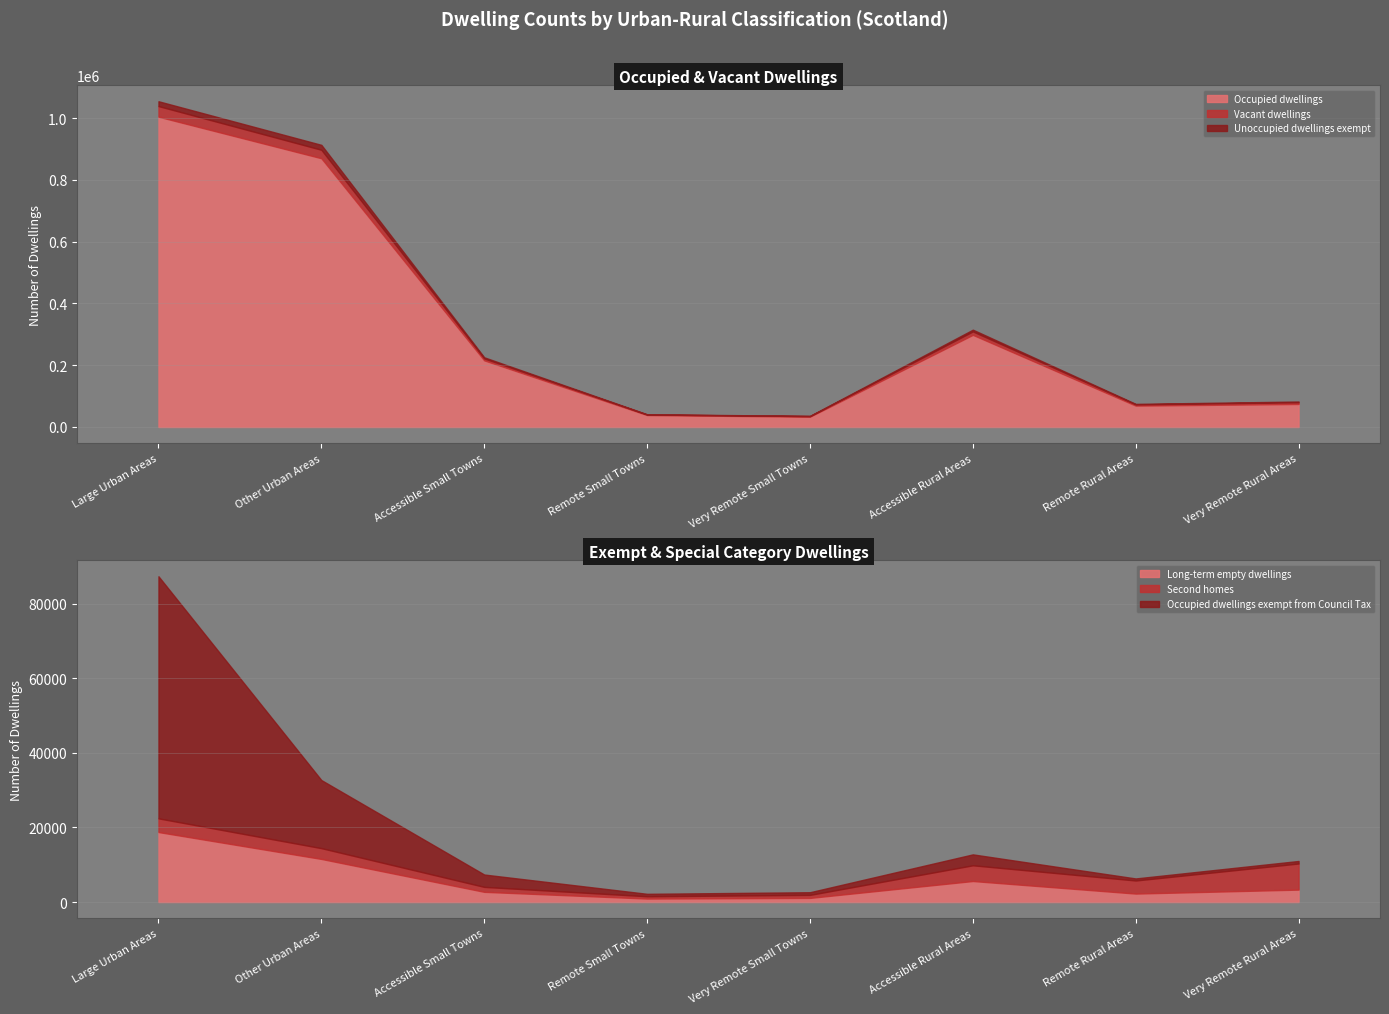

At how many categories does at least one series exceed 278608?

3